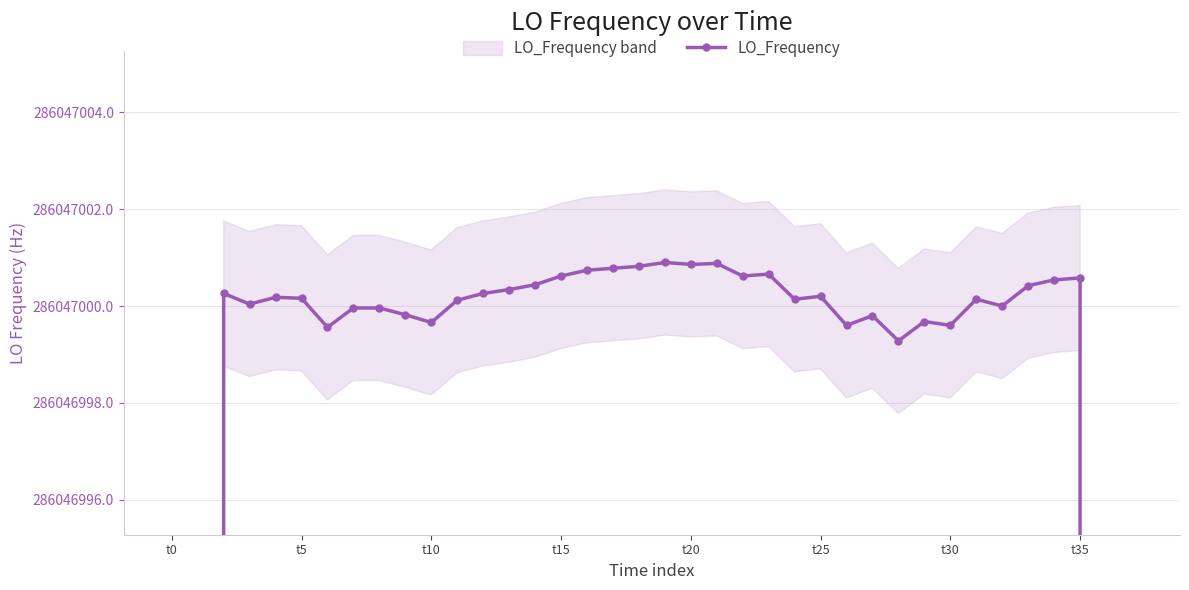

How many data points does each series have?

38